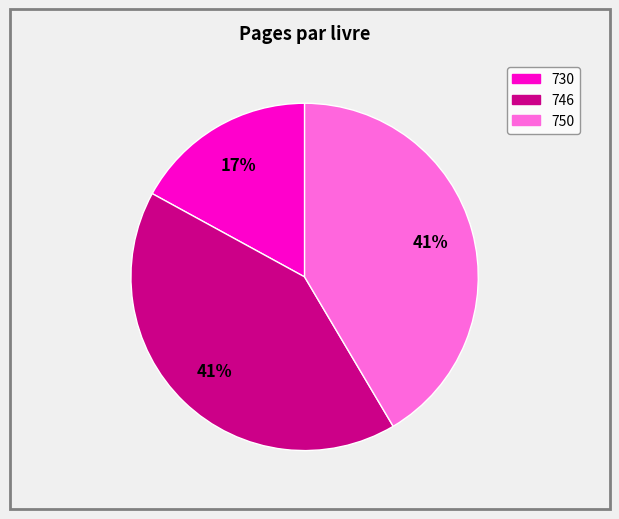

Approximately how many times larger is the value at 750 compared to 746?

1.0